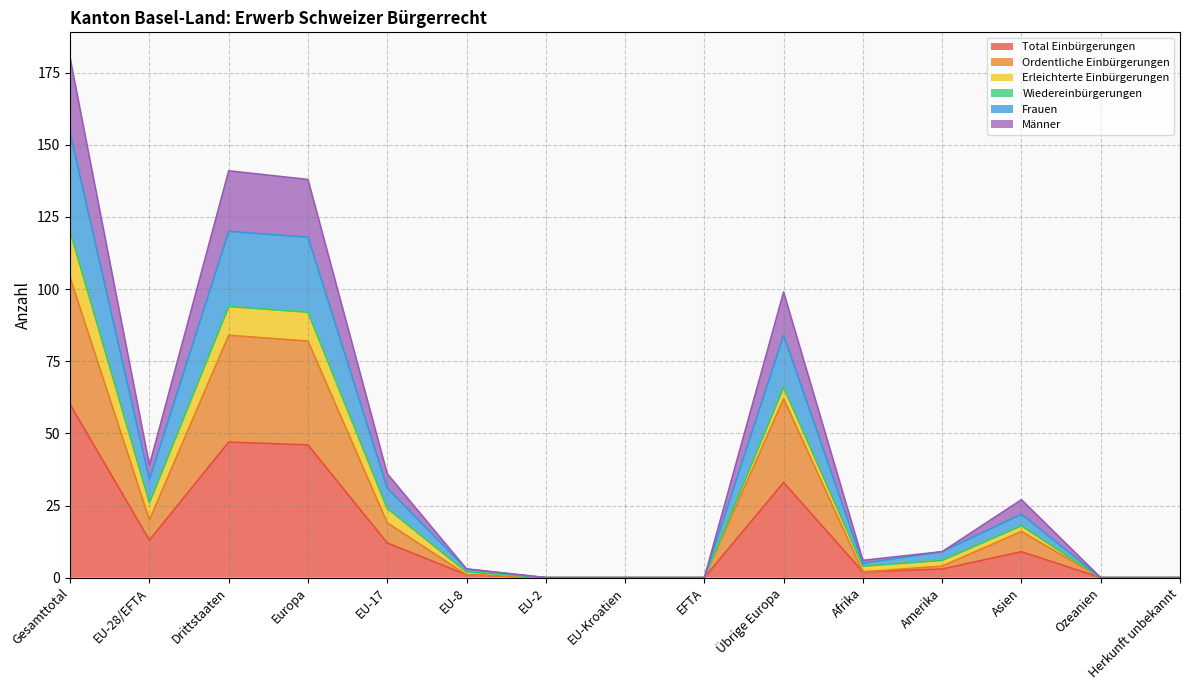

At which label does Ordentliche Einbürgerungen reach its peak?

Gesamttotal